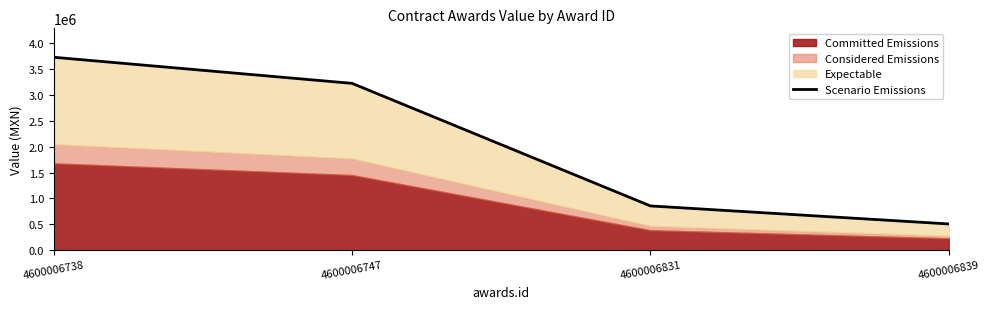

Is it true that the value at 4600006839 is 162985.6?

False